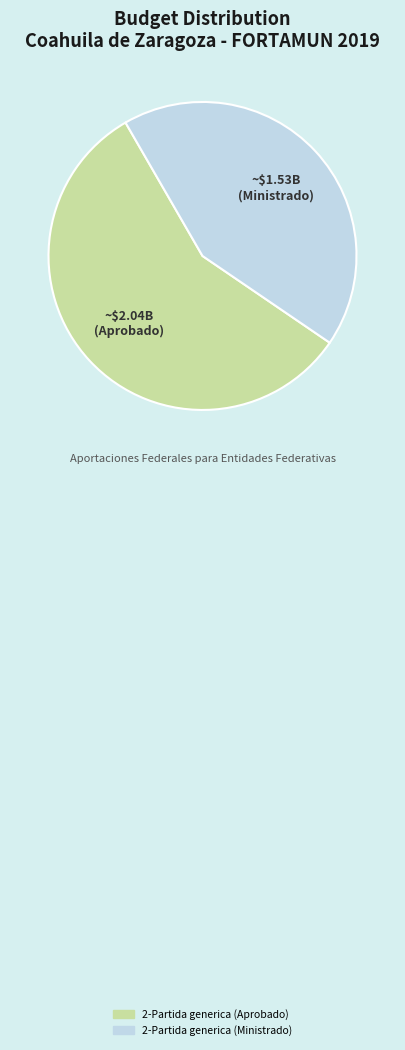

Which has a higher value, 2-Partida generica (Aprobado) or 2-Partida generica (Ministrado)?

2-Partida generica (Aprobado)